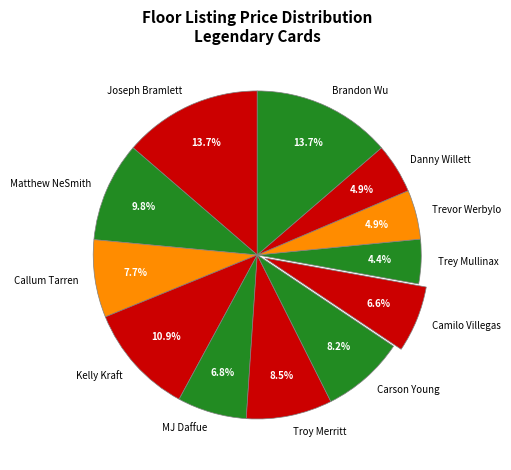

What is the ratio of the value at Carson Young to the value at Trey Mullinax?

1.9